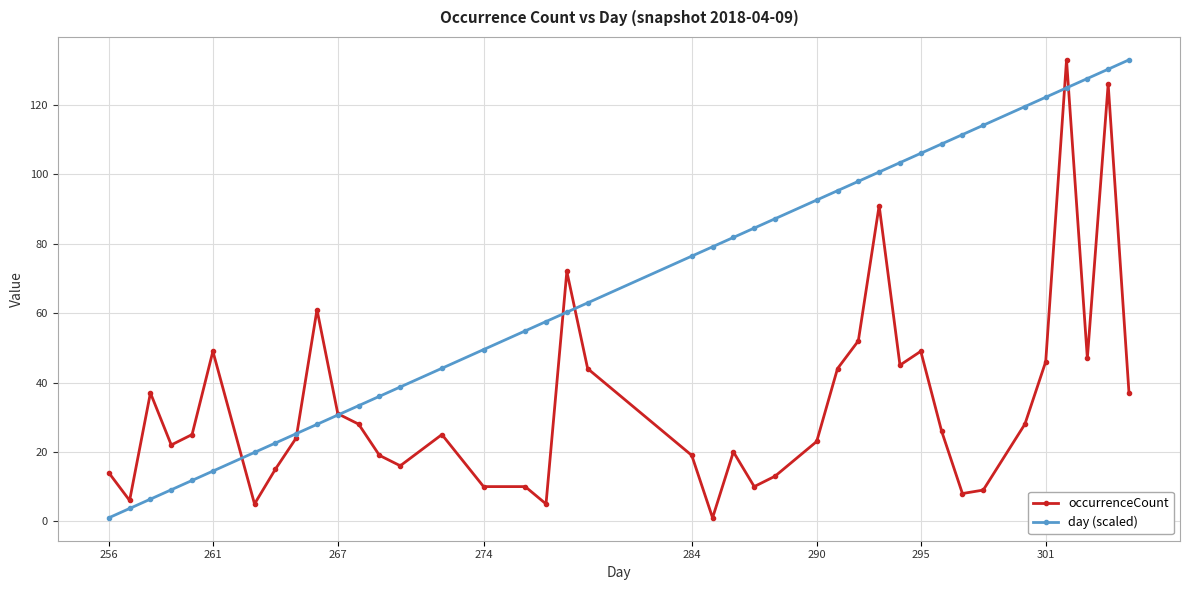

Reading right to left, extract all data points from this chart.

occurrenceCount: 37.0	126.0	47.0	133.0	46.0	28.0	9.0	8.0	26.0	49.0	45.0	91.0	52.0	44.0	23.0	13.0	10.0	20.0	1.0	19.0	44.0	72.0	5.0	10.0	10.0	25.0	16.0	19.0	28.0	31.0	61.0	24.0	15.0	5.0	49.0	25.0	22.0	37.0	6.0	14.0
day (scaled): 133.0	130.3	127.6	124.9	122.2	119.5	114.1	111.4	108.8	106.1	103.4	100.7	98.0	95.3	92.6	87.2	84.5	81.8	79.1	76.4	63.0	60.3	57.6	54.9	49.5	44.1	38.7	36.0	33.3	30.6	27.9	25.2	22.6	19.9	14.5	11.8	9.1	6.4	3.7	1.0